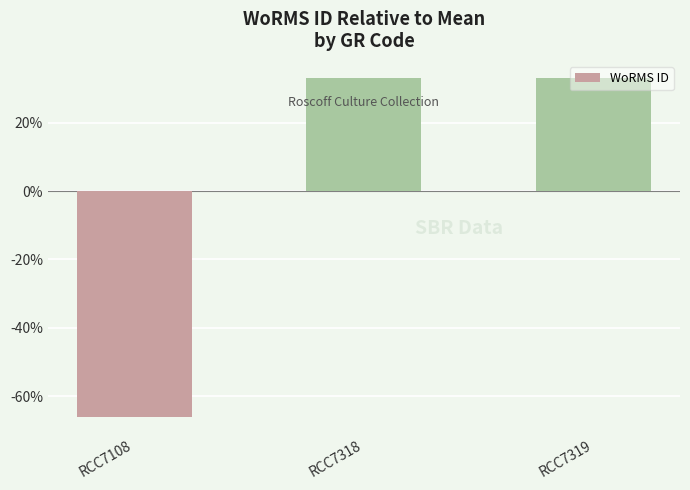

What is the approximate value at RCC7319?

33.1